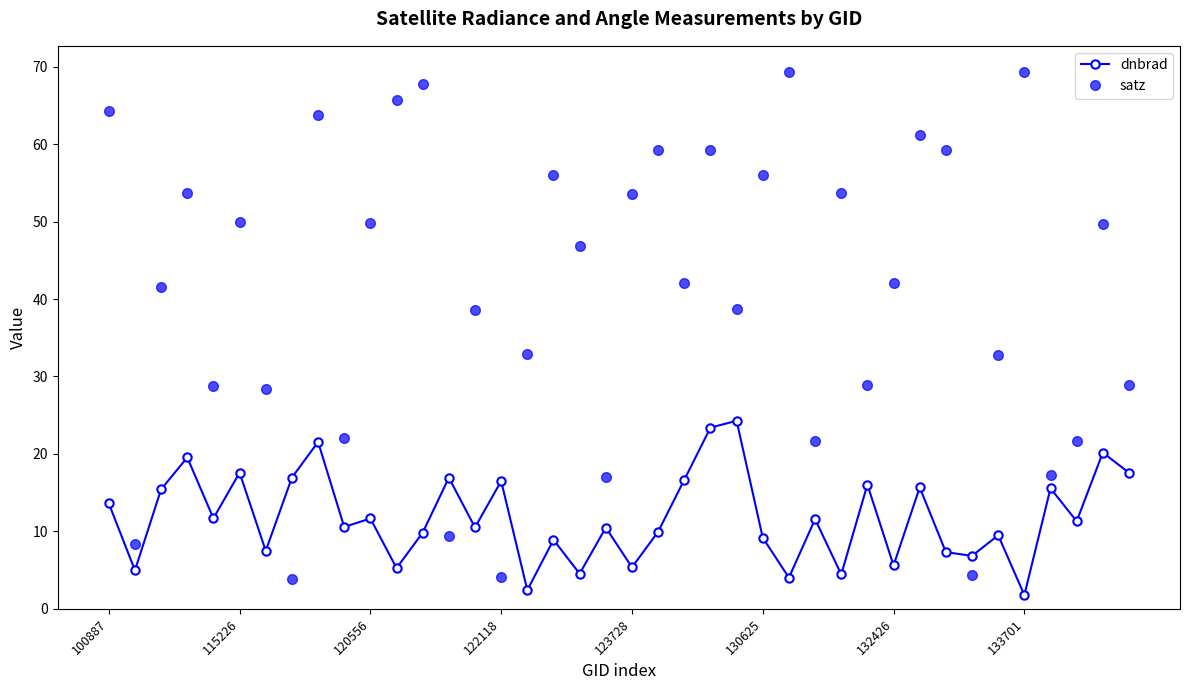

What is the sum of all satz values?

1621.1